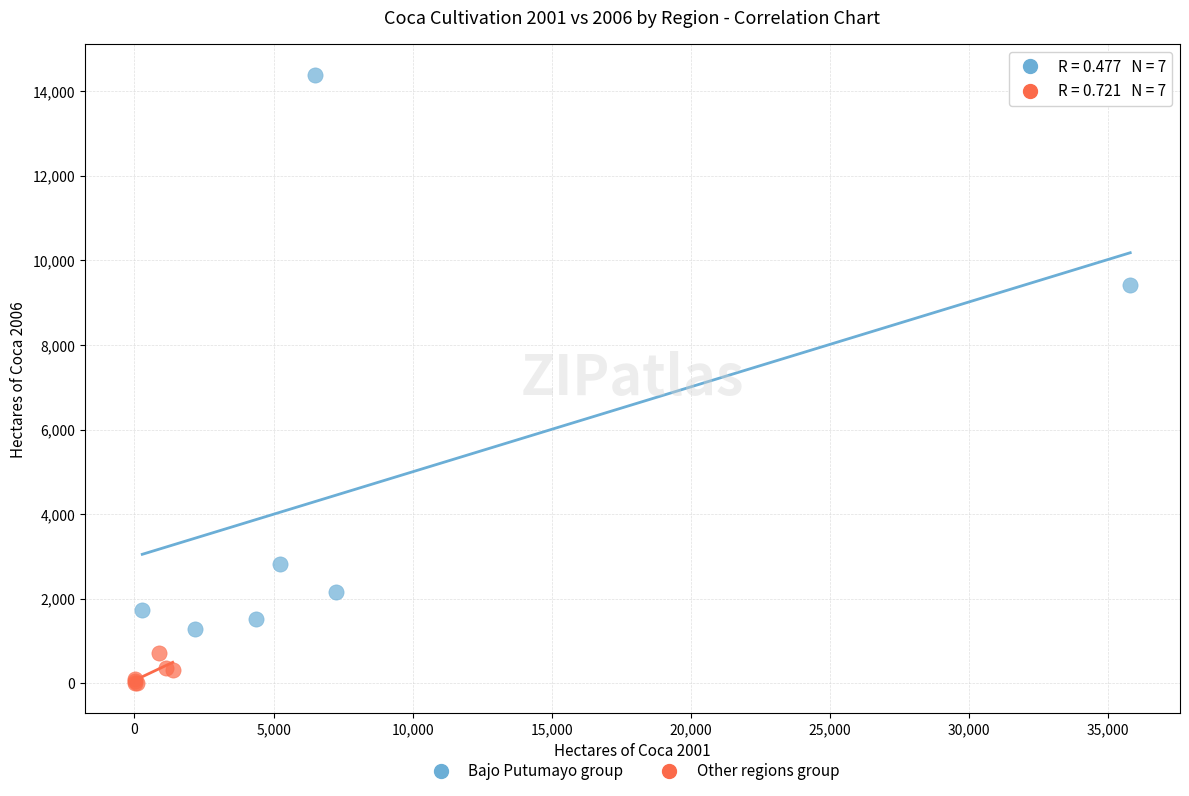

Which series reaches the minimum Y coordinate?

Other regions group